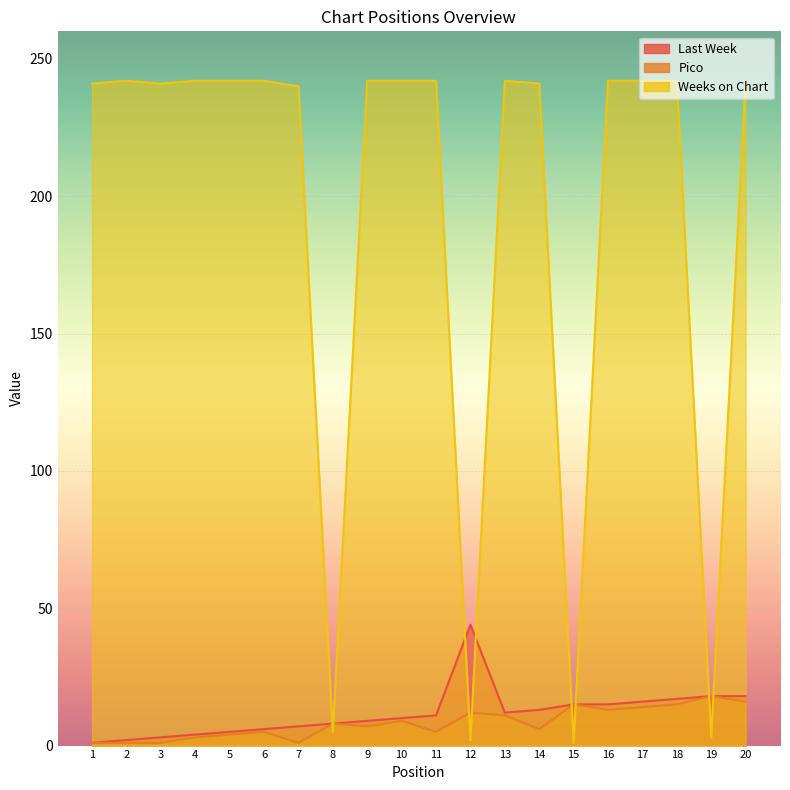

True or false: Pico and Weeks on Chart intersect in this chart.

True